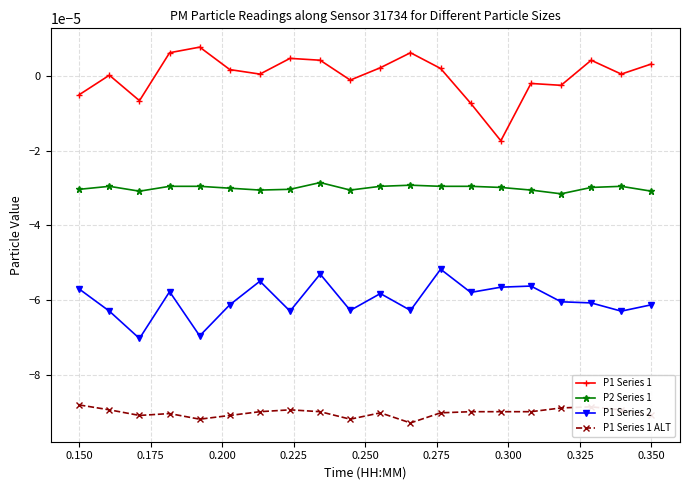

Is this an area chart (filled region under the line)?

No